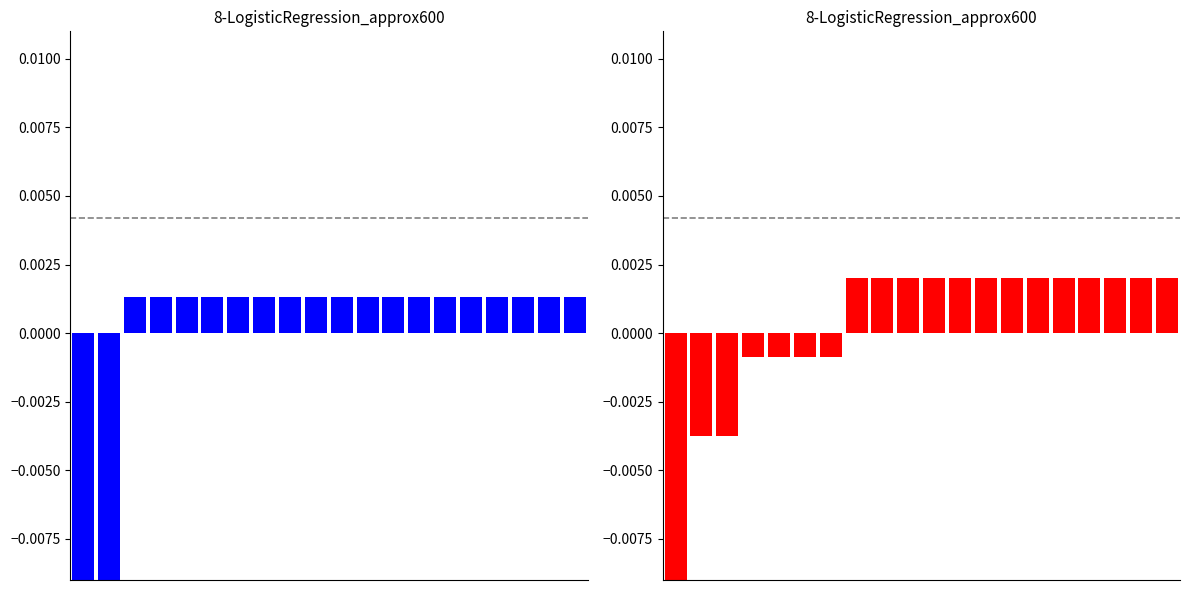

List the labels in order of value, largest first.

7, 8, 9, 10, 11, 12, 13, 14, 15, 16, 17, 18, 19, 3, 4, 5, 6, 1, 2, 0